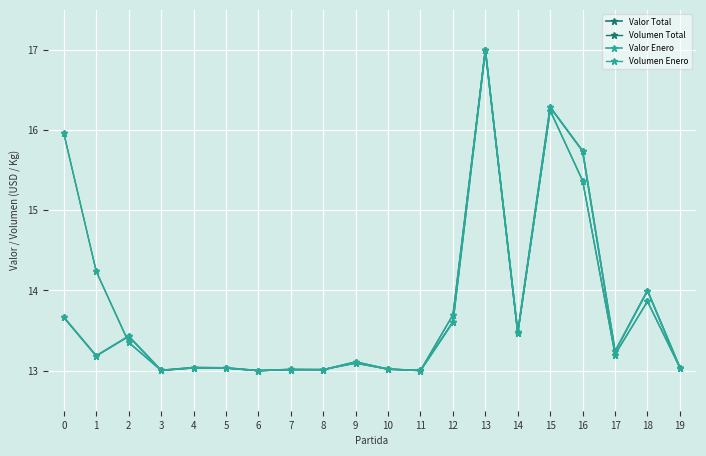

What is the lowest value of the Volumen Total series?

13.0